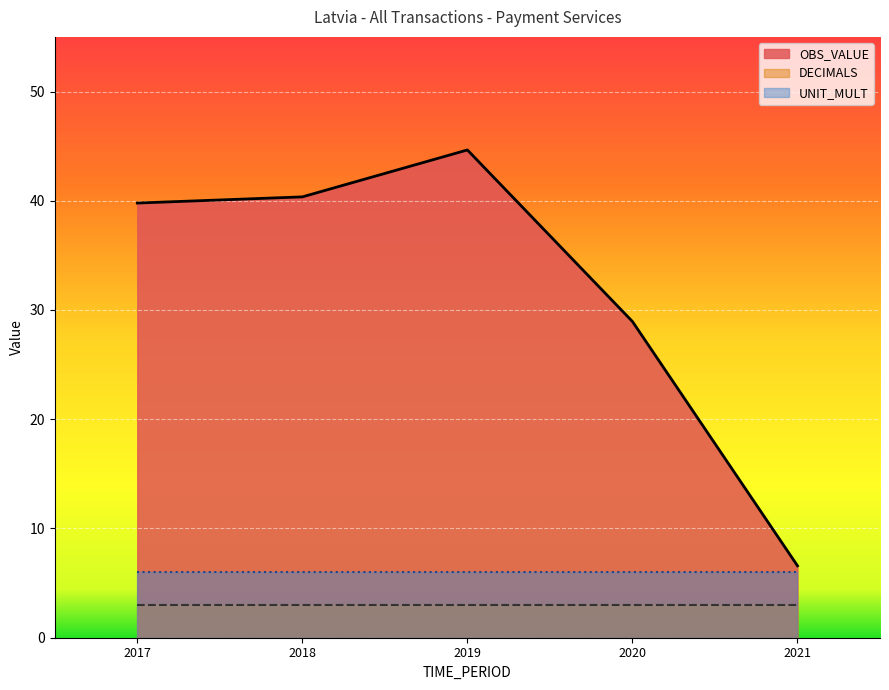

What is the minimum value shown in the chart?

3.0